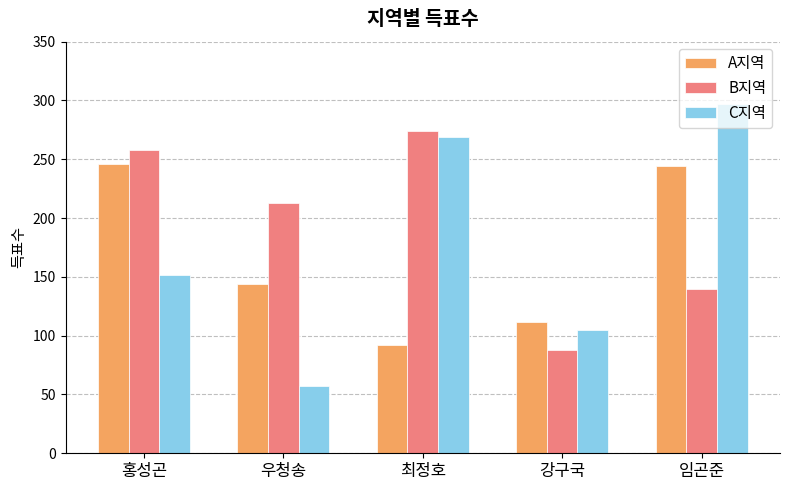

Between 홍성곤 and 임곤준, which series saw the biggest shift?

C지역